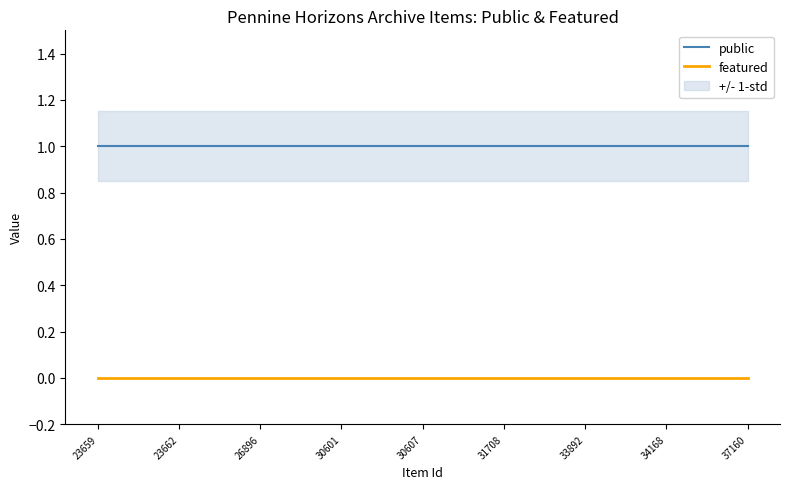

What is the maximum value for public?

1